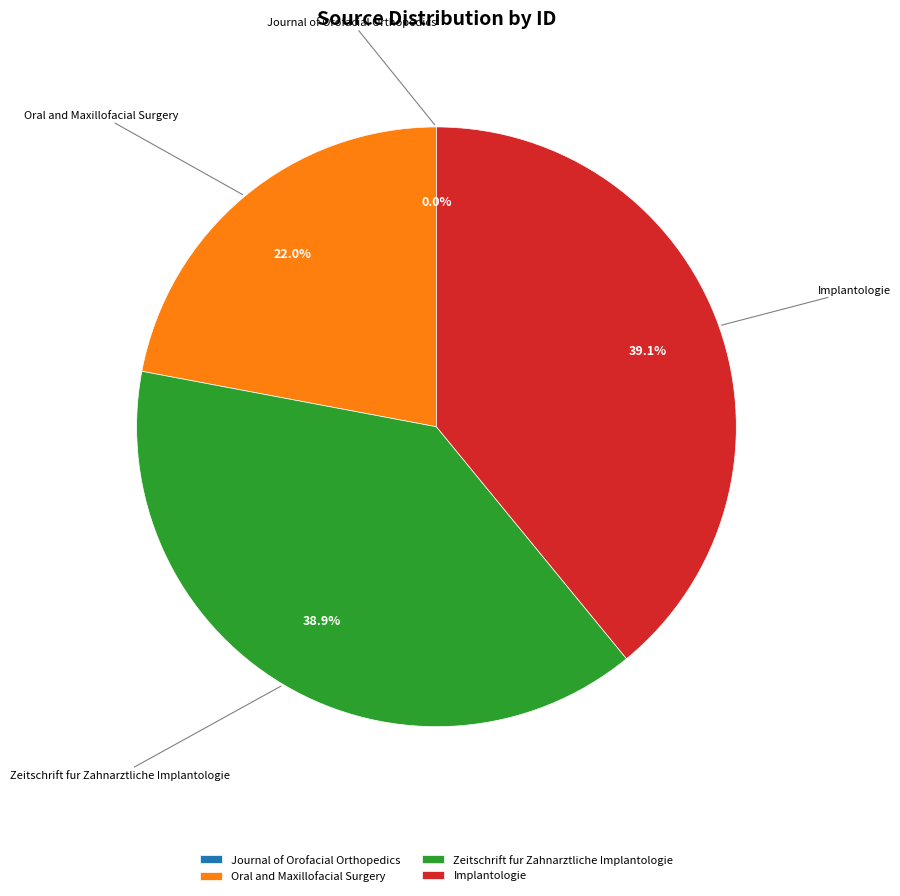

To the nearest percent, what is the average slice percentage?

25%